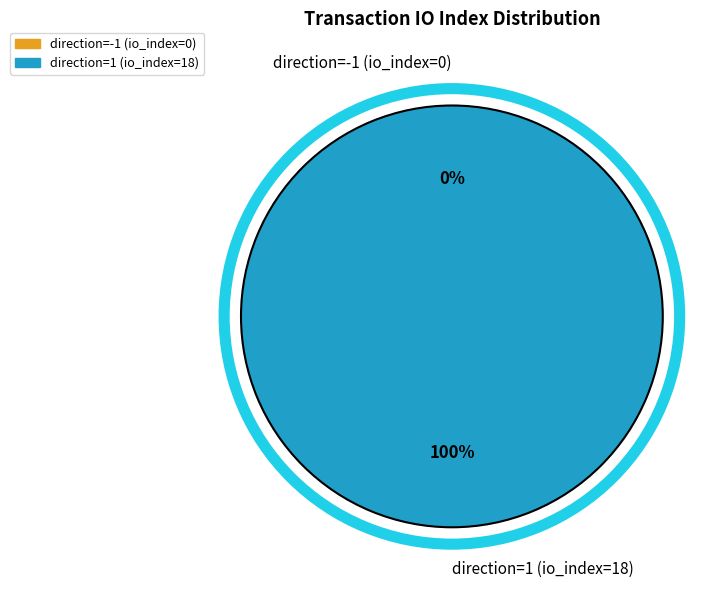

Is it true that direction=1 (io_index=18) is 86% of the pie?

False